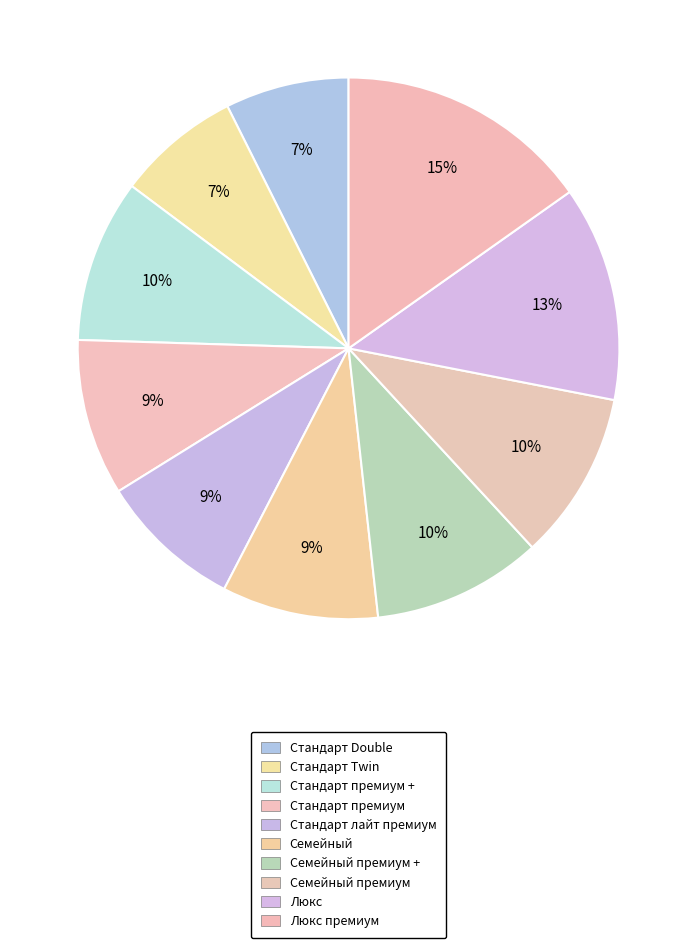

How many segments does this pie chart have?

10